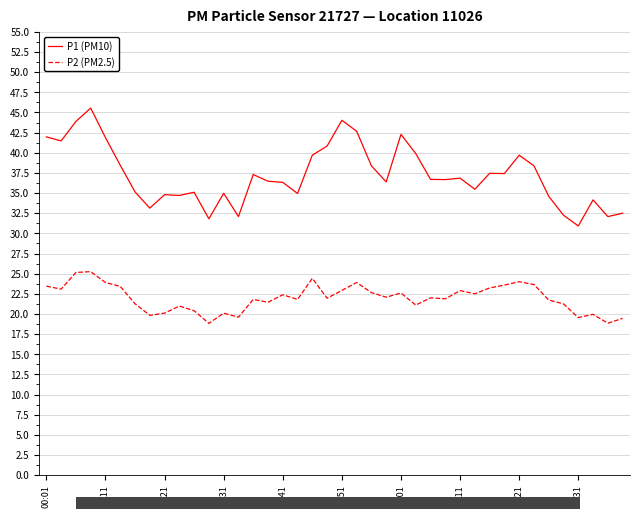

True or false: P2 (PM2.5) has more than 0 interior local peaks.

True